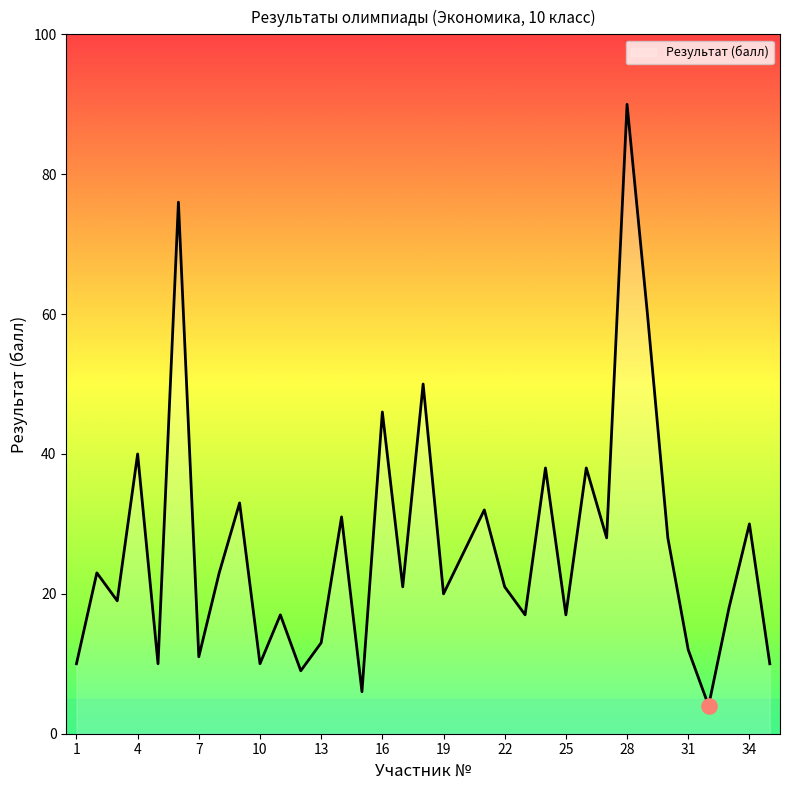

What is the smallest value displayed?

4